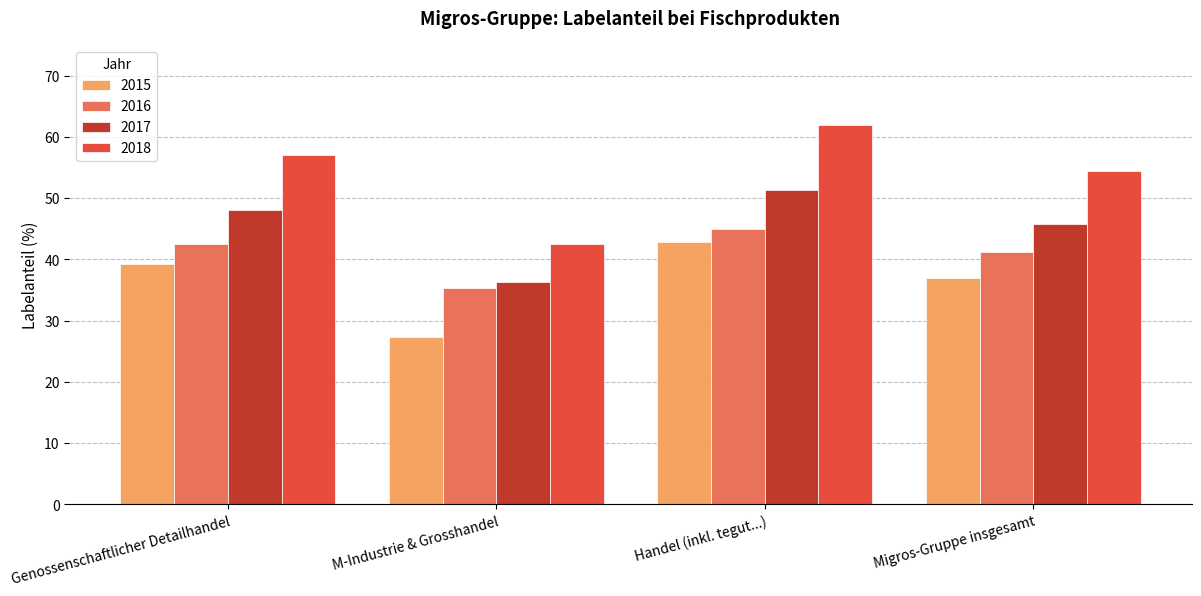

What is the lowest value of the 2016 series?

35.3